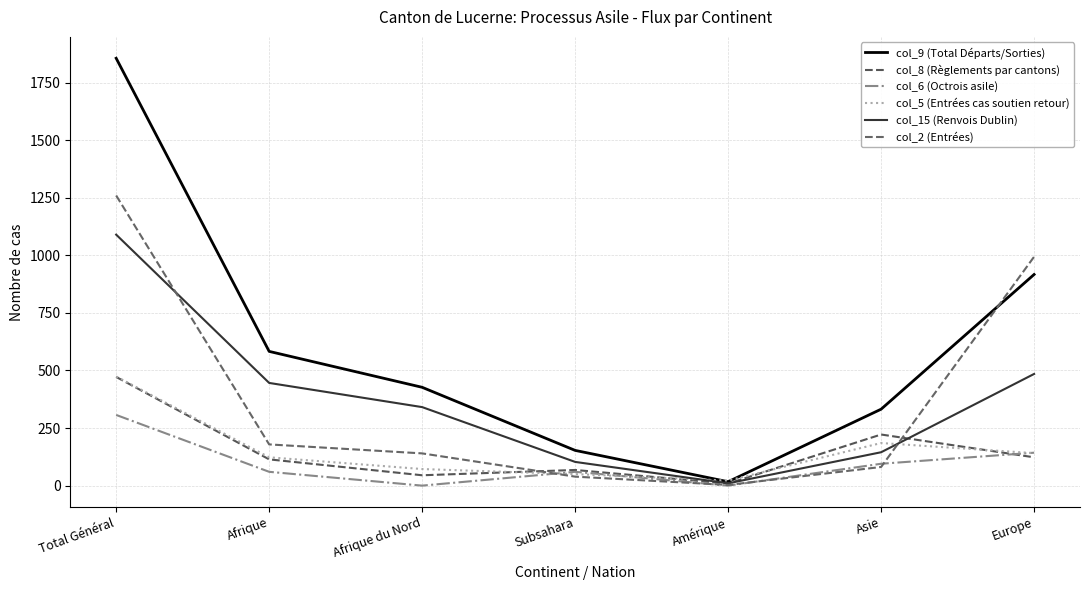

What is the difference between the highest and lowest values at Asie?

251